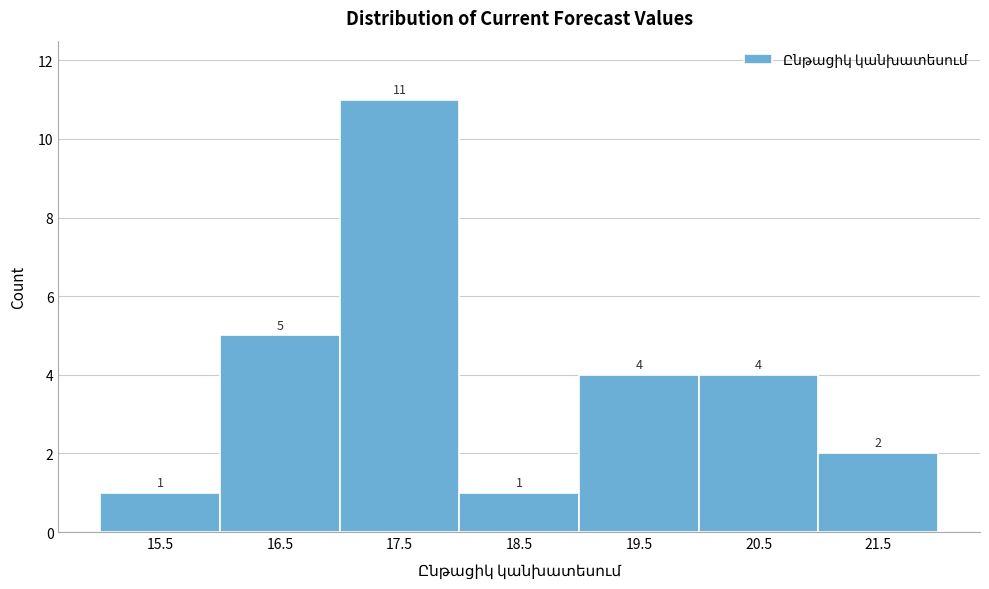

Reading right to left, transcribe all the data shown in this chart.

2	4	4	1	11	5	1